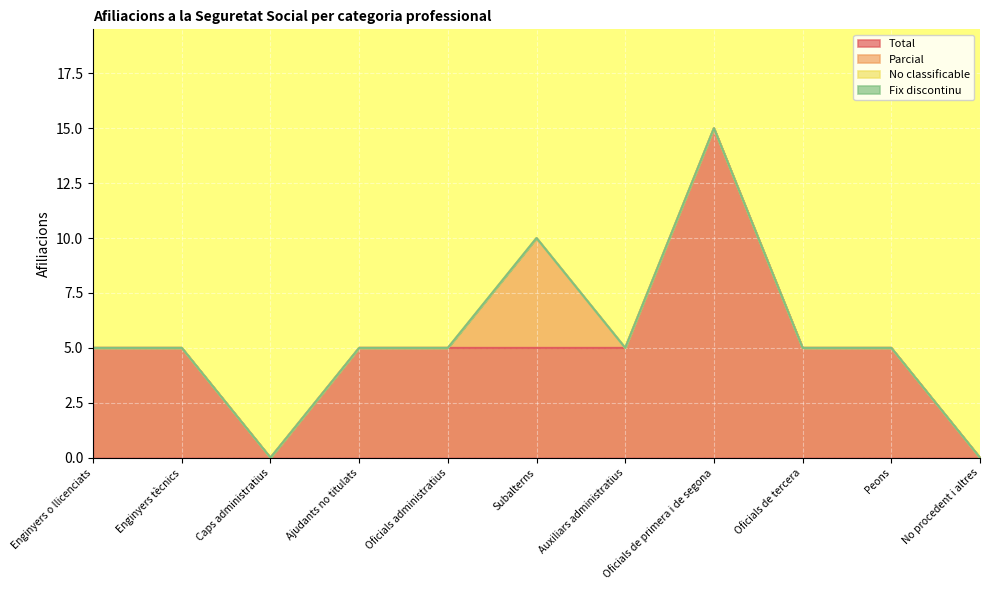

True or false: No classificable and Parcial intersect in this chart.

False